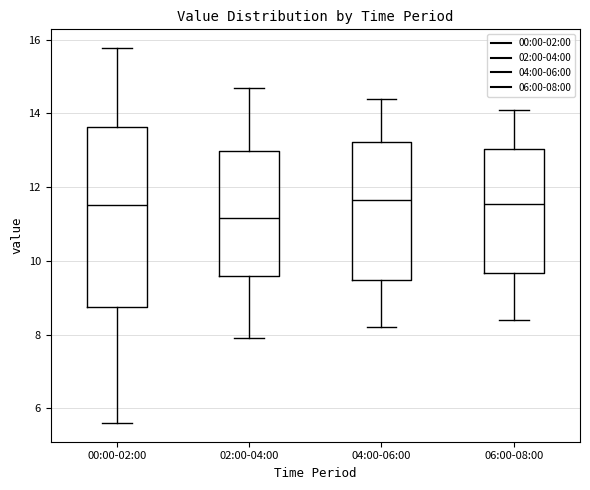

Which box is the tallest, from its lower edge to its upper edge?

00:00-02:00